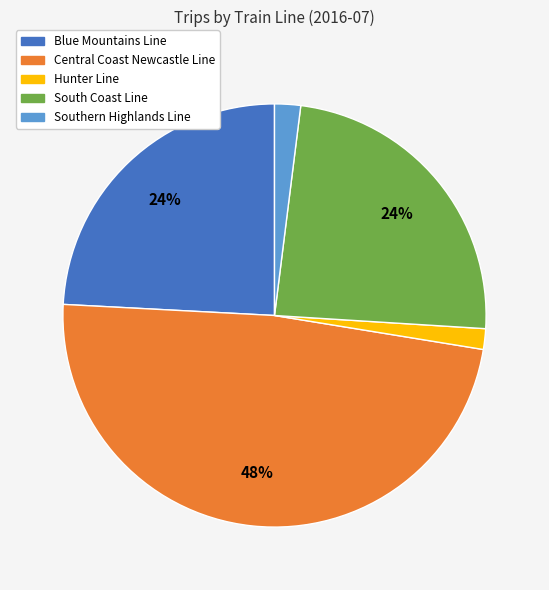

Combined, do Southern Highlands Line and South Coast Line account for over 50%?

No